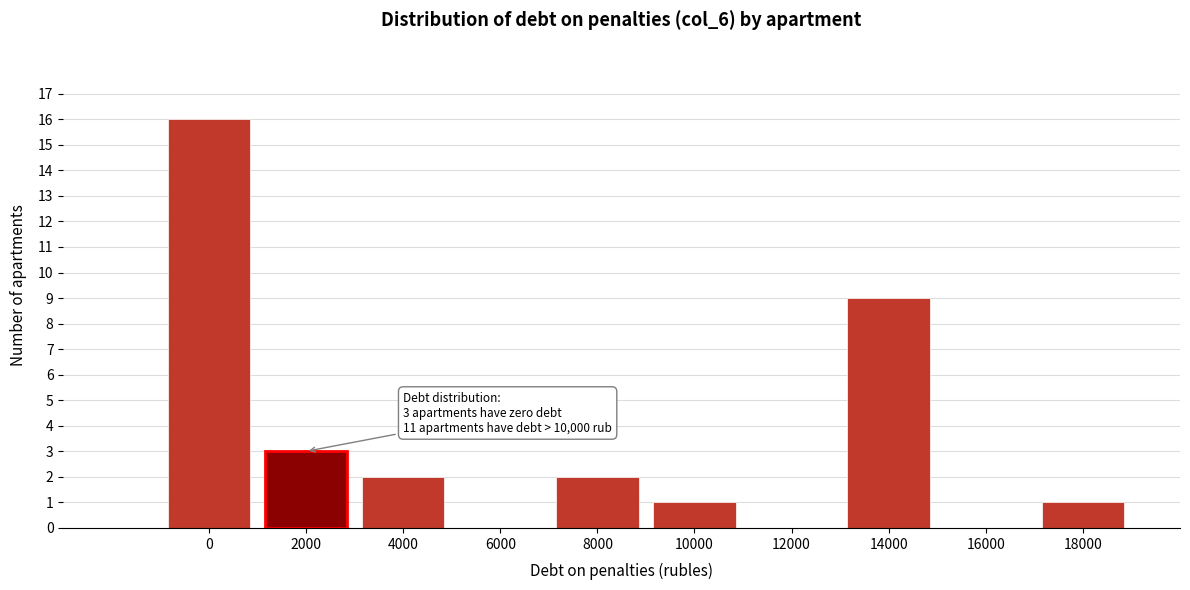

Reading right to left, what are all the values shown in this chart?

18000=1	16000=0	14000=9	12000=0	10000=1	8000=2	6000=0	4000=2	2000=3	0=16